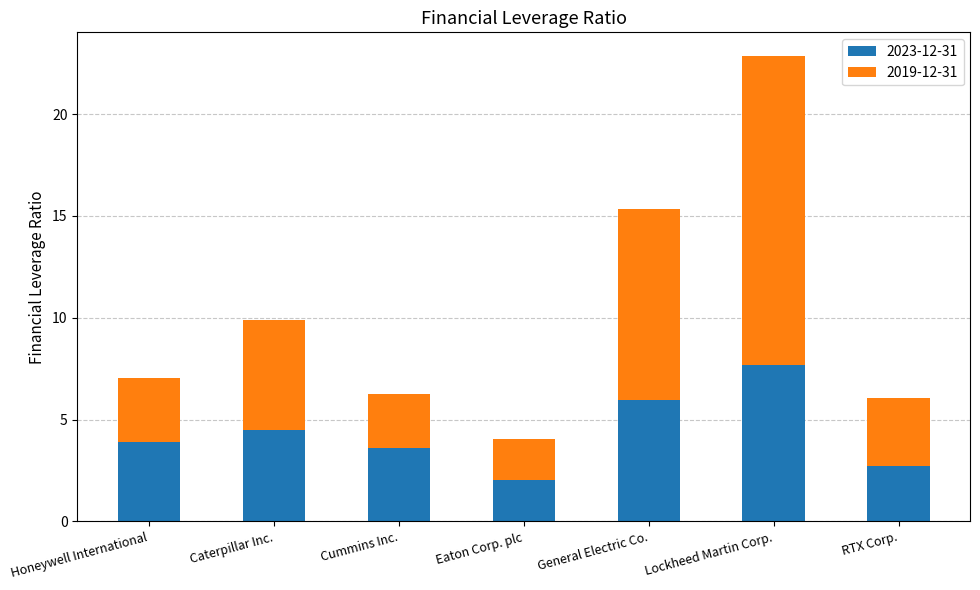

Count the number of data series in this chart.

2